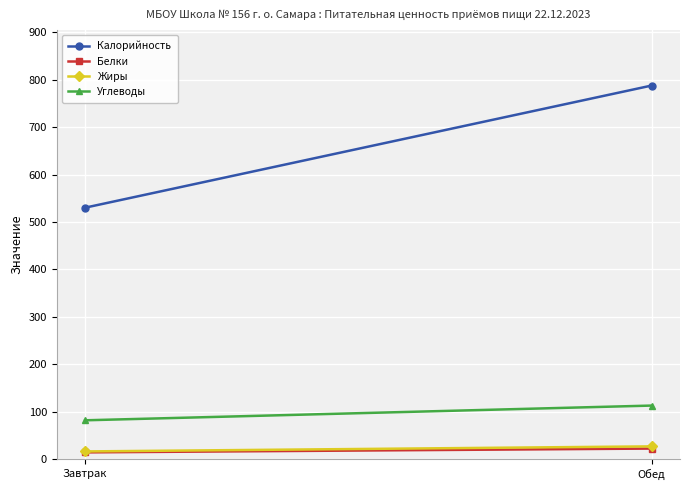

What is the label of the 1st point from the left?

Завтрак